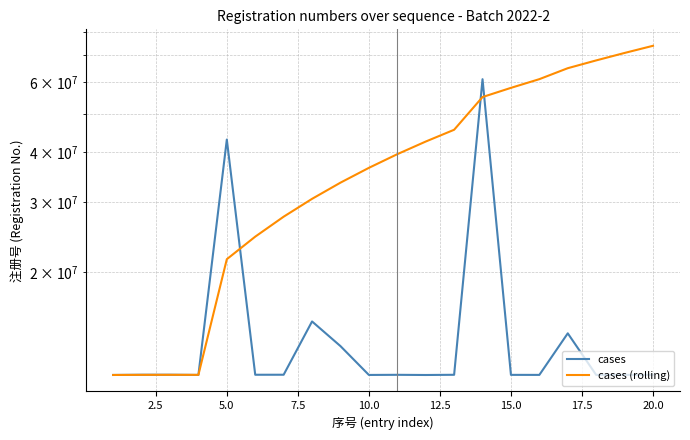

Rank the series by their average value, from lowest to highest.

cases, cases (rolling)